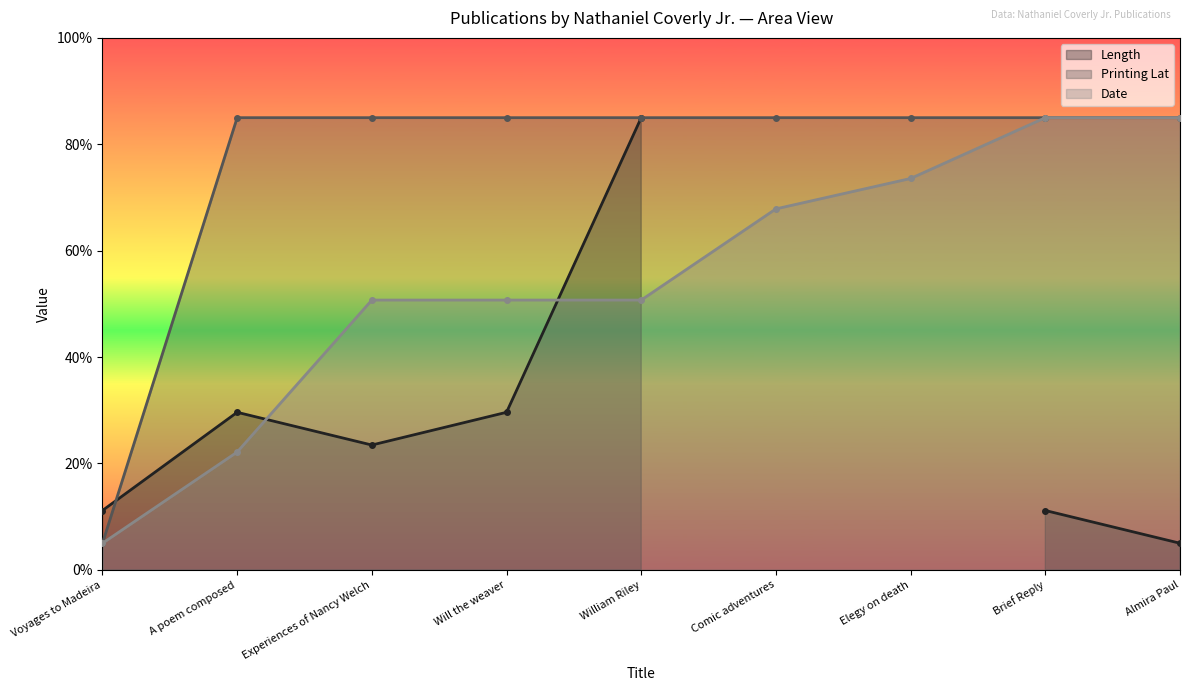

What is the value of the Date point at the 2nd from the left?

22.1